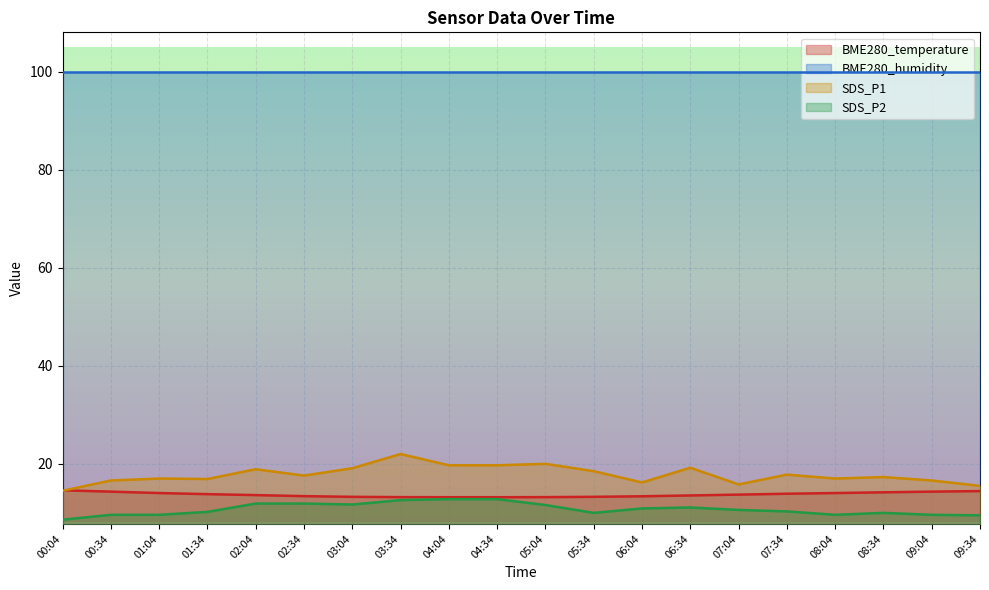

True or false: SDS_P1 and BME280_temperature cross at least once.

True